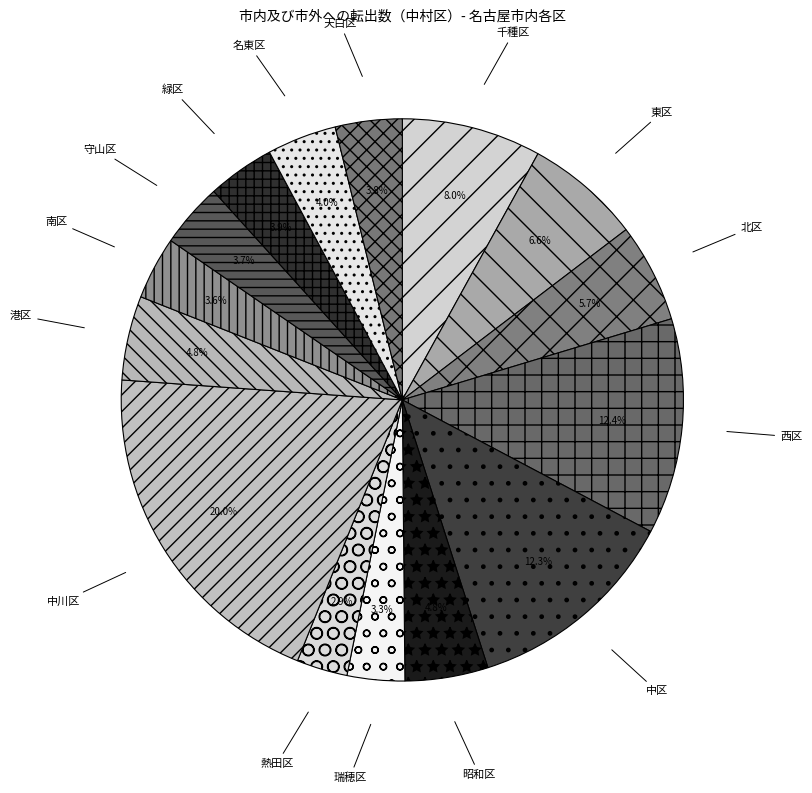

Which slice is the largest?

中川区